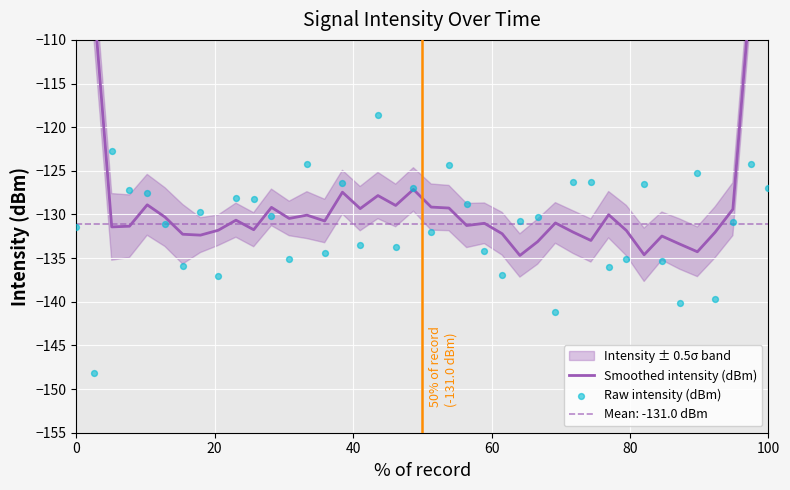

Which series contains the lowest Y value?

Raw intensity (dBm)